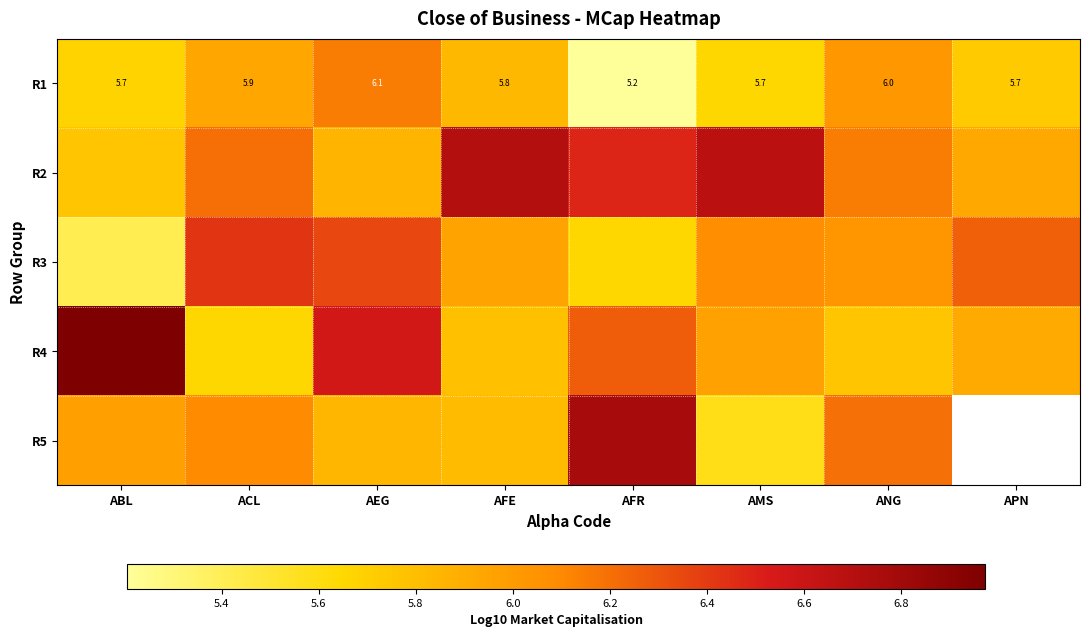

What is the total value across all series at ANG?

30.2